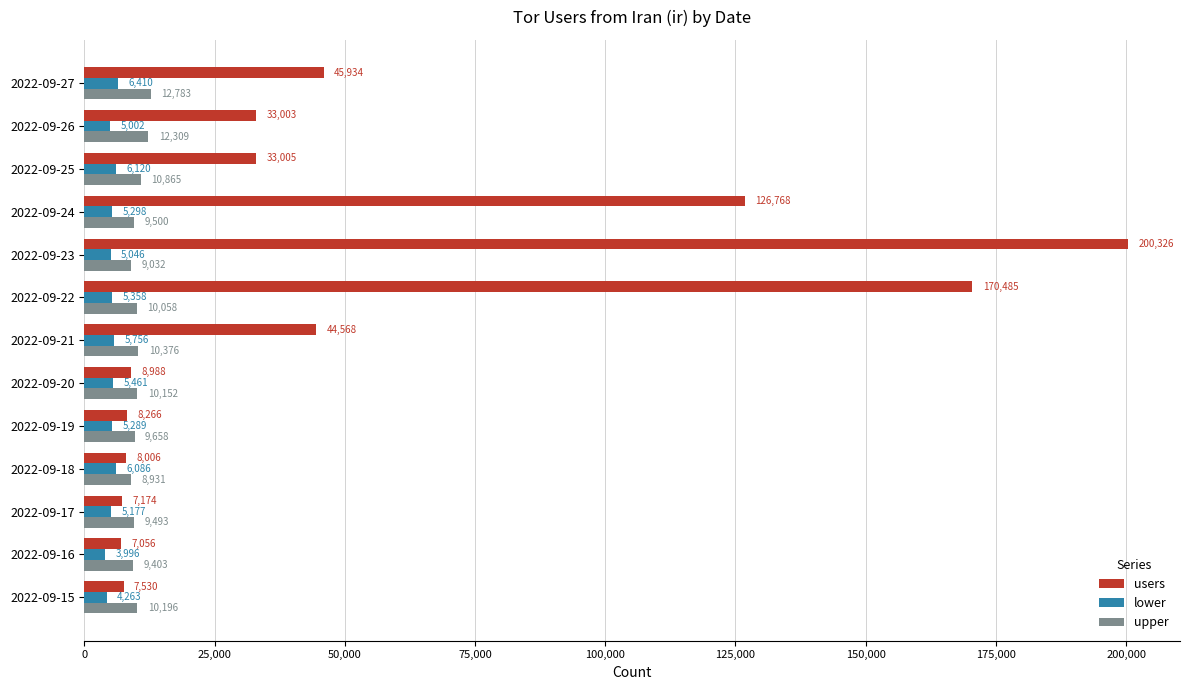

The value of users at 2022-09-15 is 7530. True or false?

True